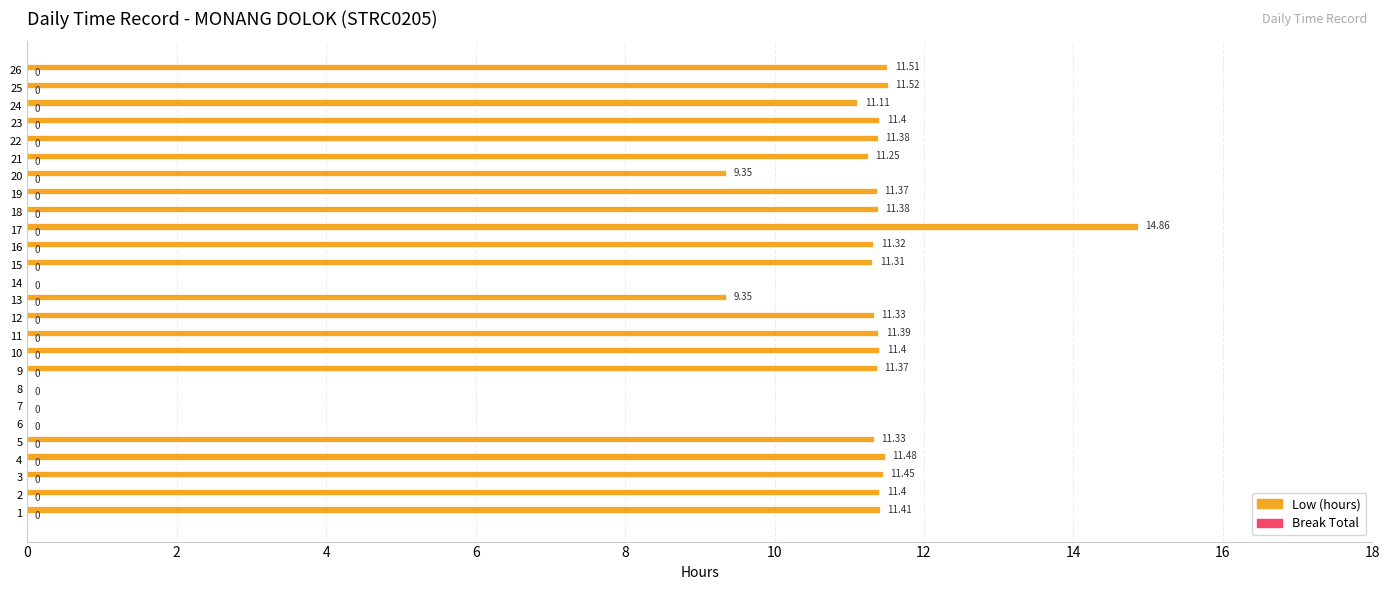

What is the ratio of the value at 11 to the value at 4?

1.0